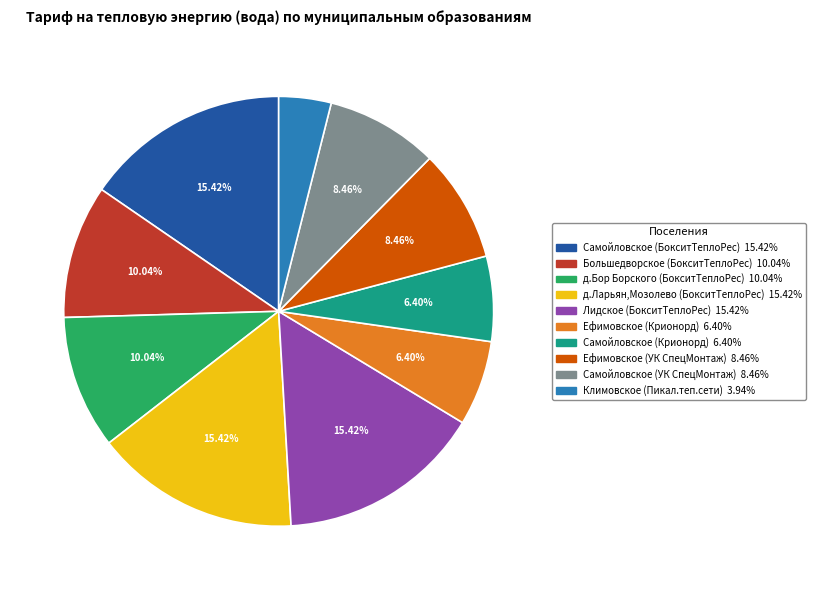

To the nearest percent, what is the difference between the largest and smallest slice percentages?

11%